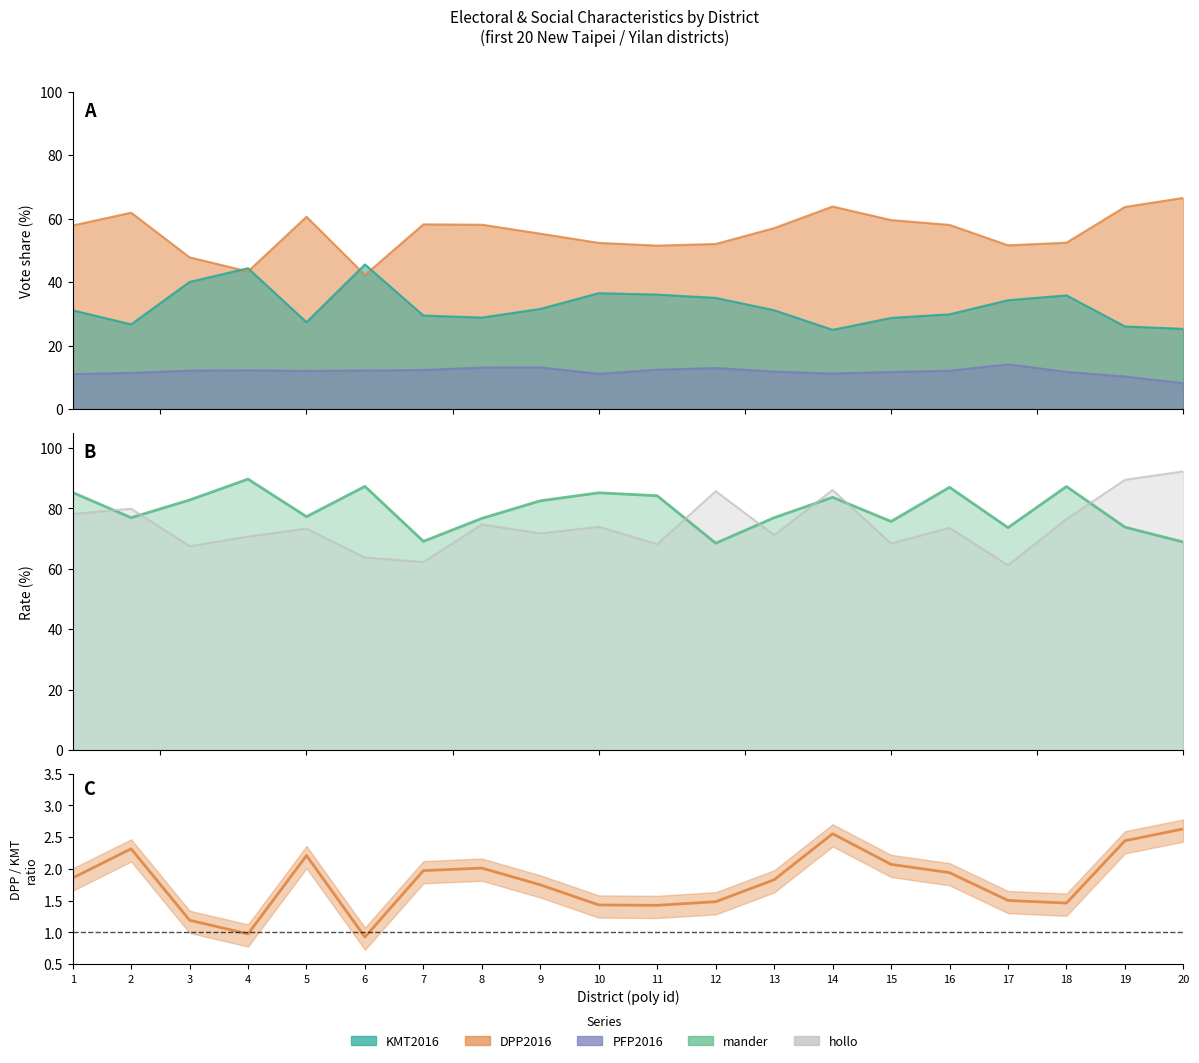

Is it true that hollo equals 15.3 at 17?

False